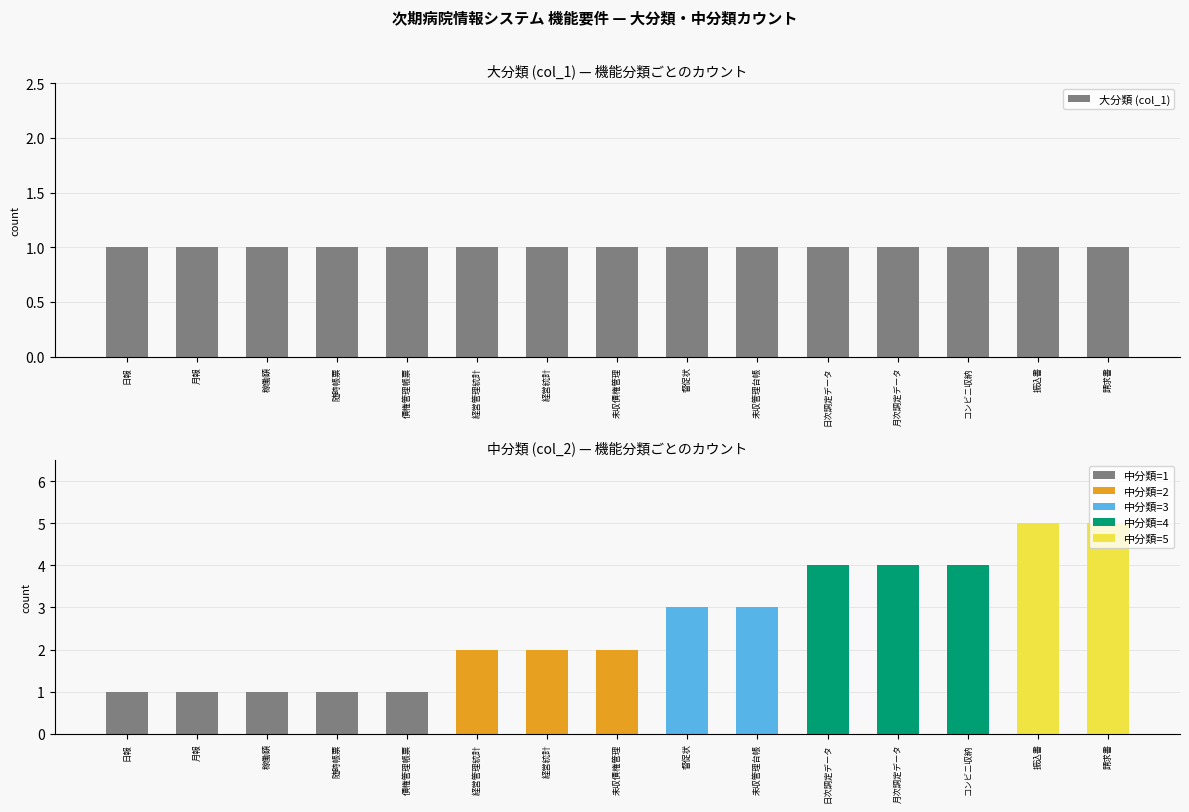

At 未収債権管理, list the series in order from smallest to largest.

大分類 (col_1), 中分類 (col_2)